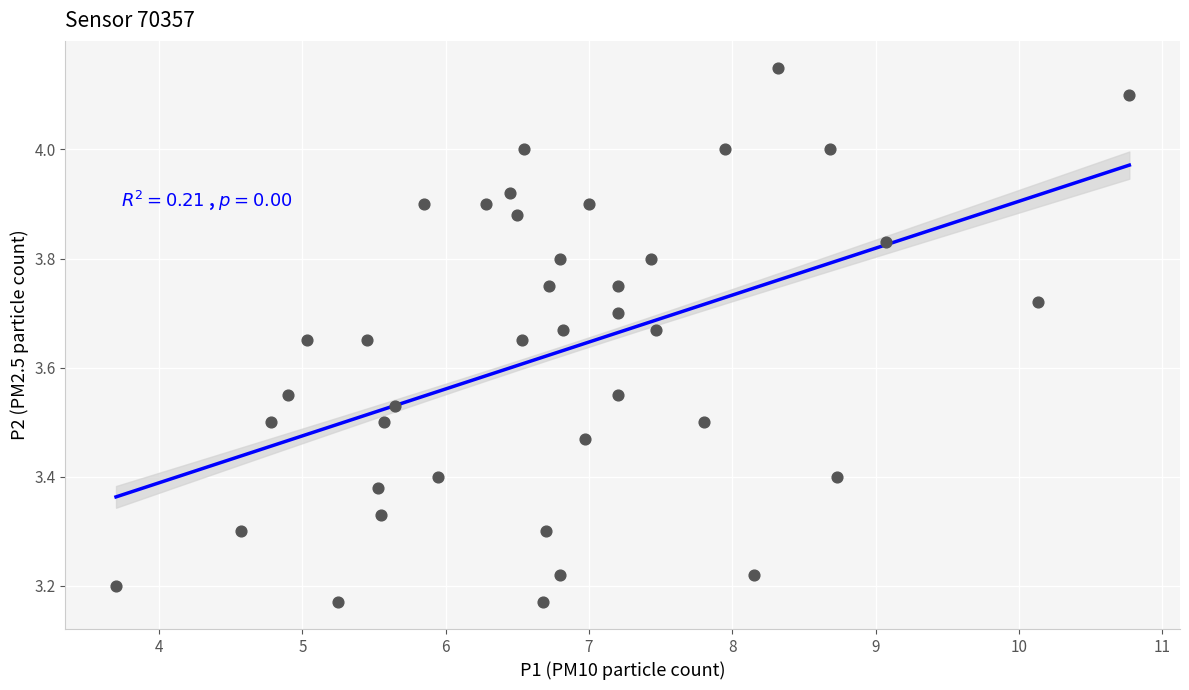

What is the range of Y values (max minus min)?

1.0